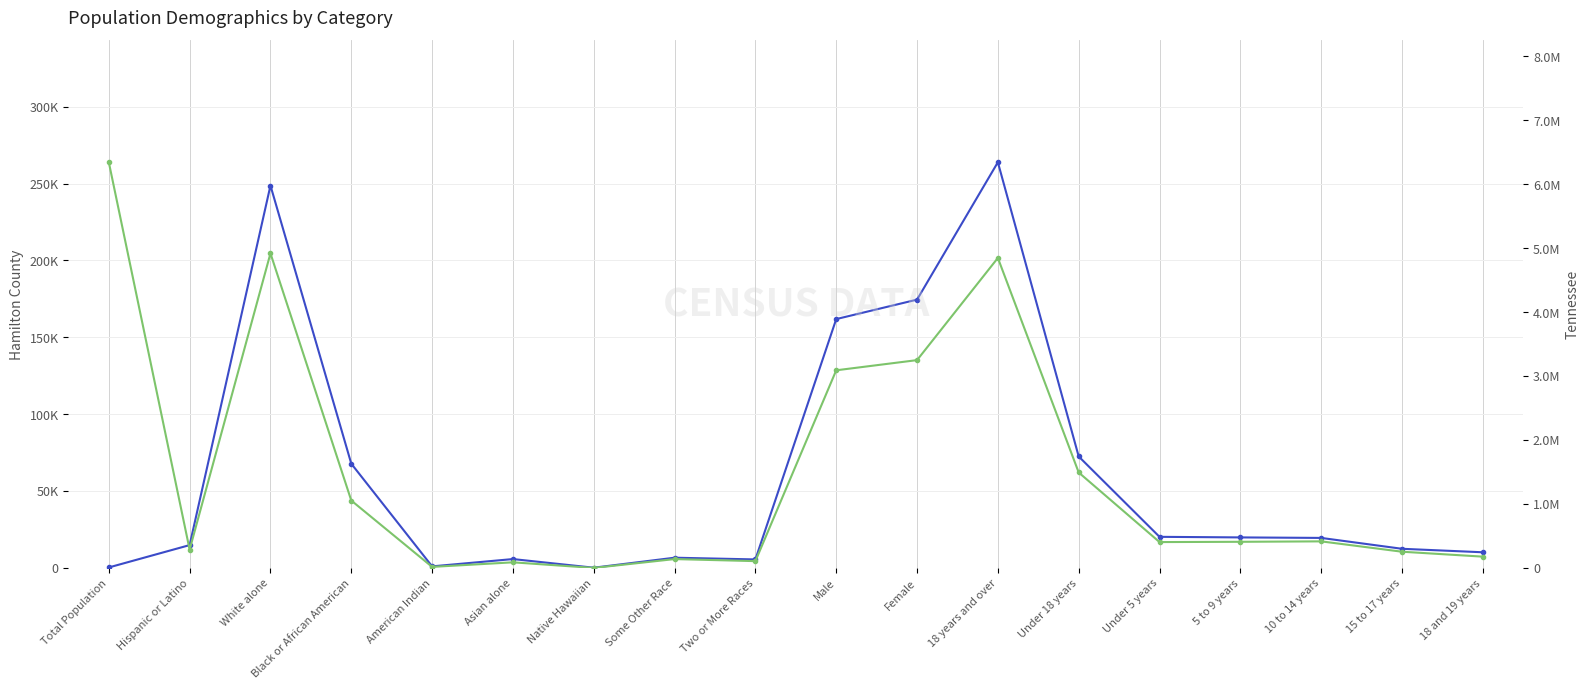

List the labels in order of Hamilton County value, largest first.

18 years and over, White alone, Female, Male, Under 18 years, Black or African American, Under 5 years, 5 to 9 years, 10 to 14 years, Hispanic or Latino, 15 to 17 years, 18 and 19 years, Some Other Race, Asian alone, Two or More Races, American Indian, Total Population, Native Hawaiian